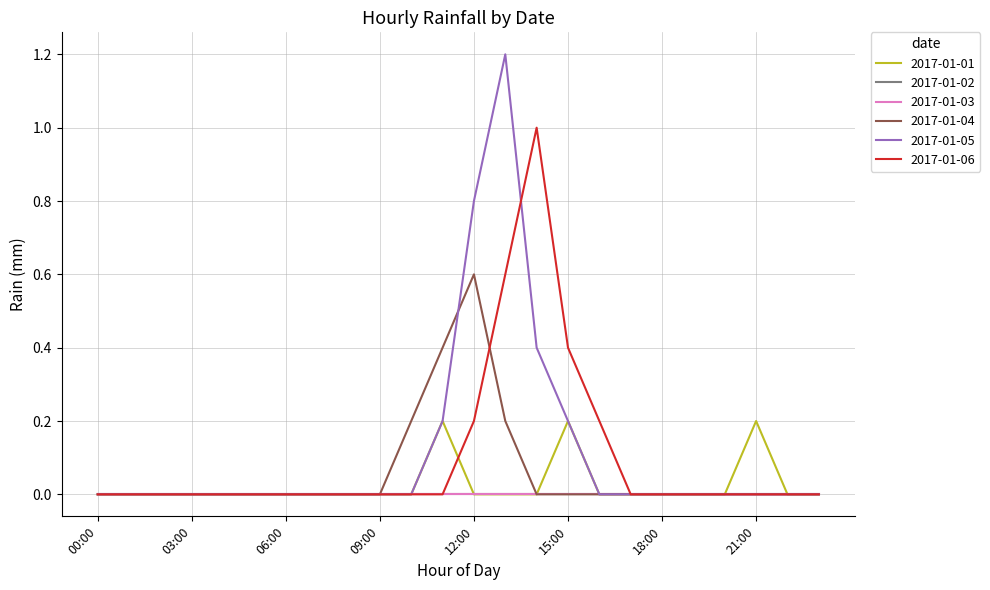

Does the chart display data point markers on the line(s)?

No